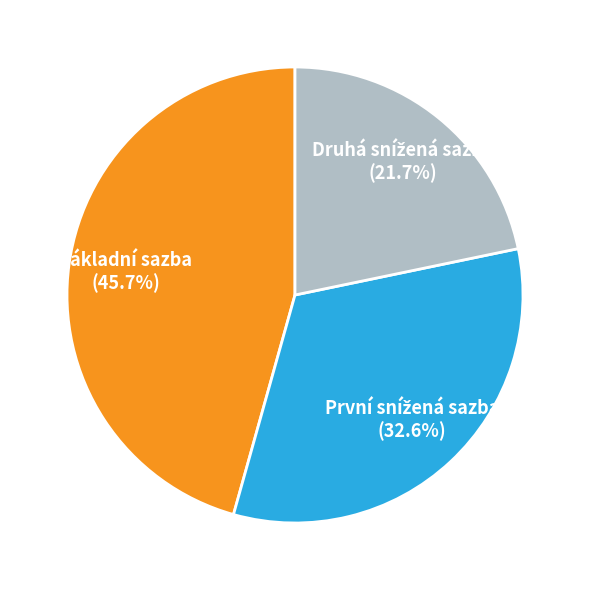

To the nearest percent, what percentage of the pie is Základní sazba?

46%